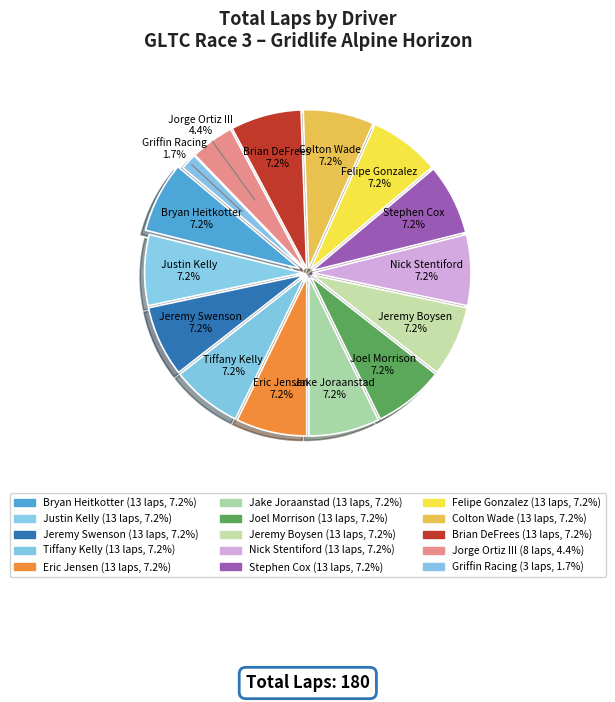

How many segments does this pie chart have?

15